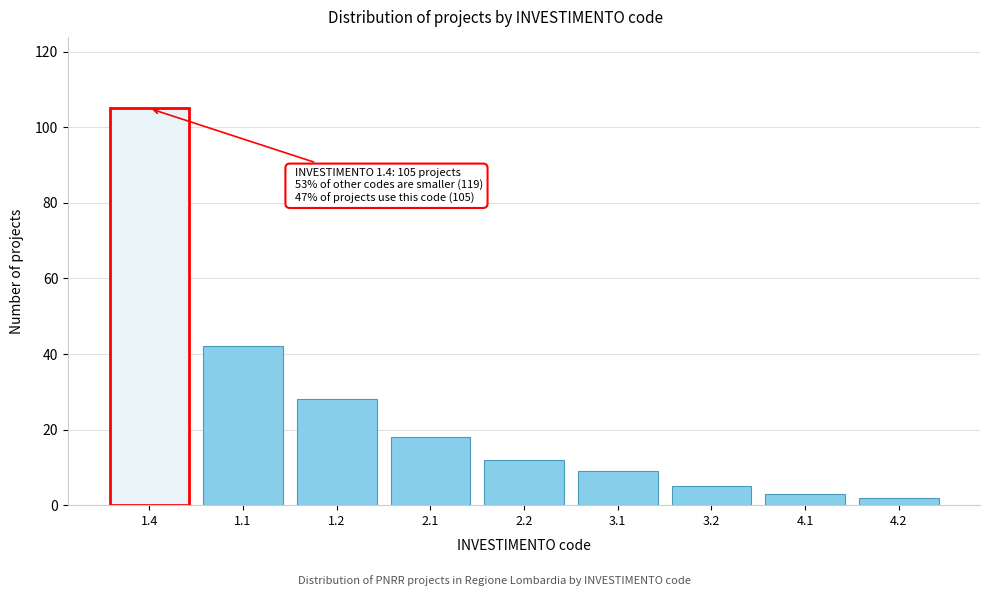

Reading left to right, transcribe all the data shown in this chart.

1.4=105	1.1=42	1.2=28	2.1=18	2.2=12	3.1=9	3.2=5	4.1=3	4.2=2